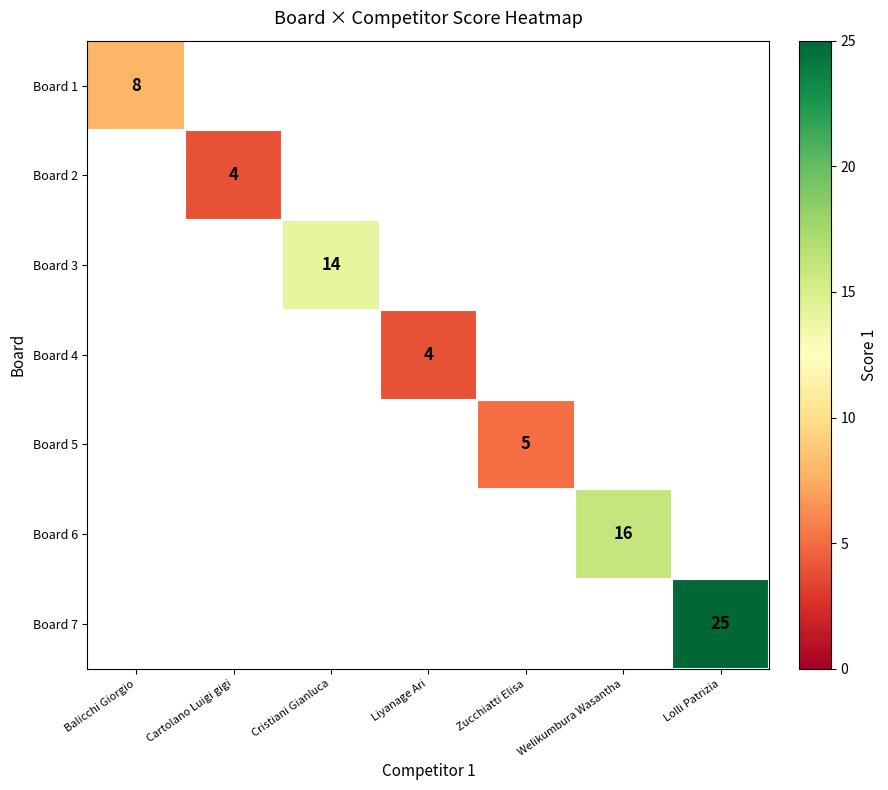

Is it true that Board 6 equals 23 at Welikumbura Wasantha?

False